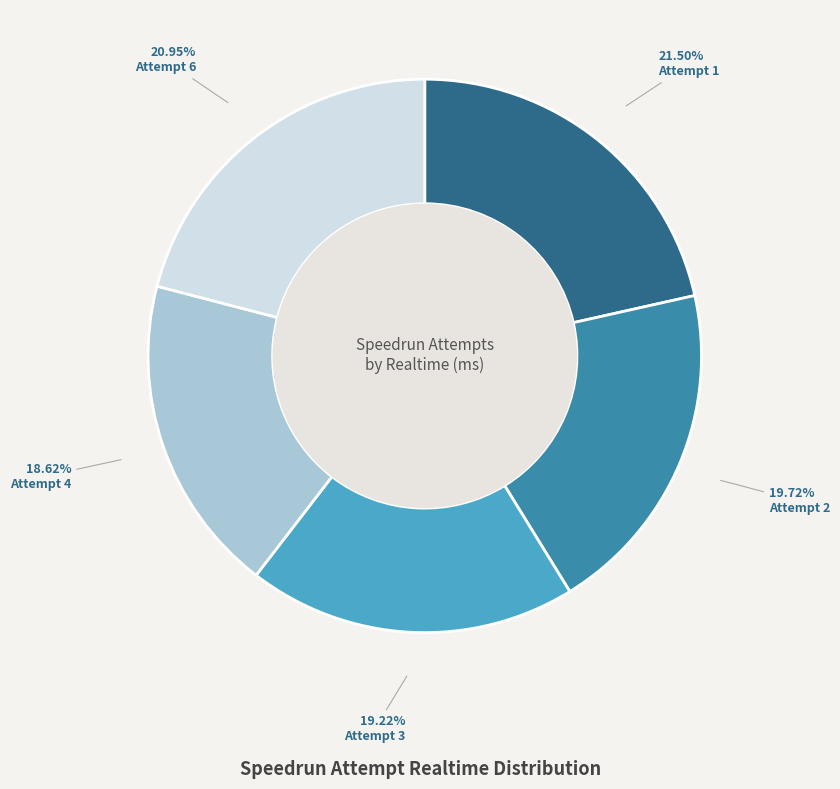

What percentage is the Attempt 4 slice, to the nearest percent?

19%